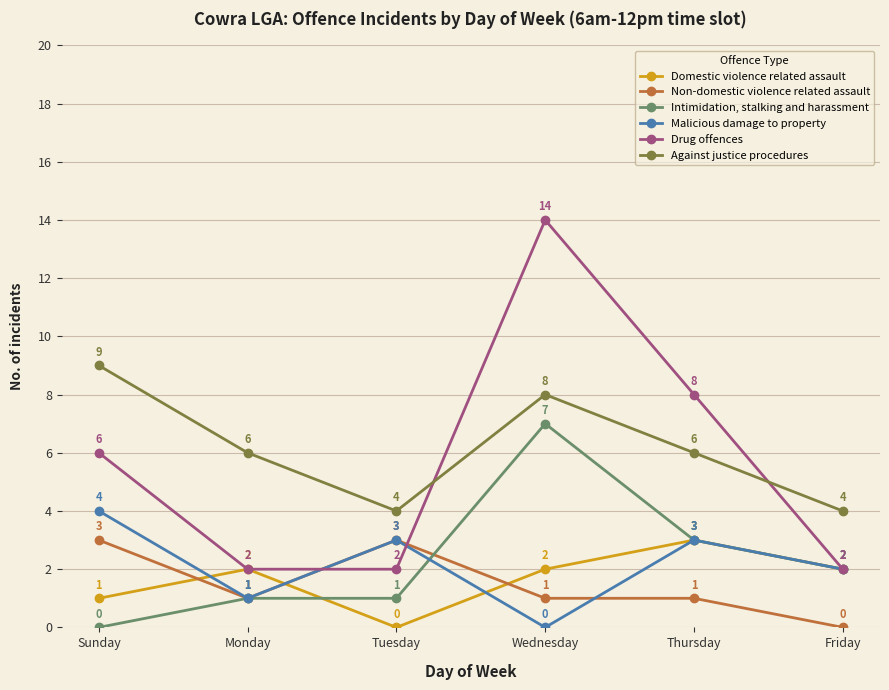

What is the value of the Against justice procedures point at the 6th from the left?

4